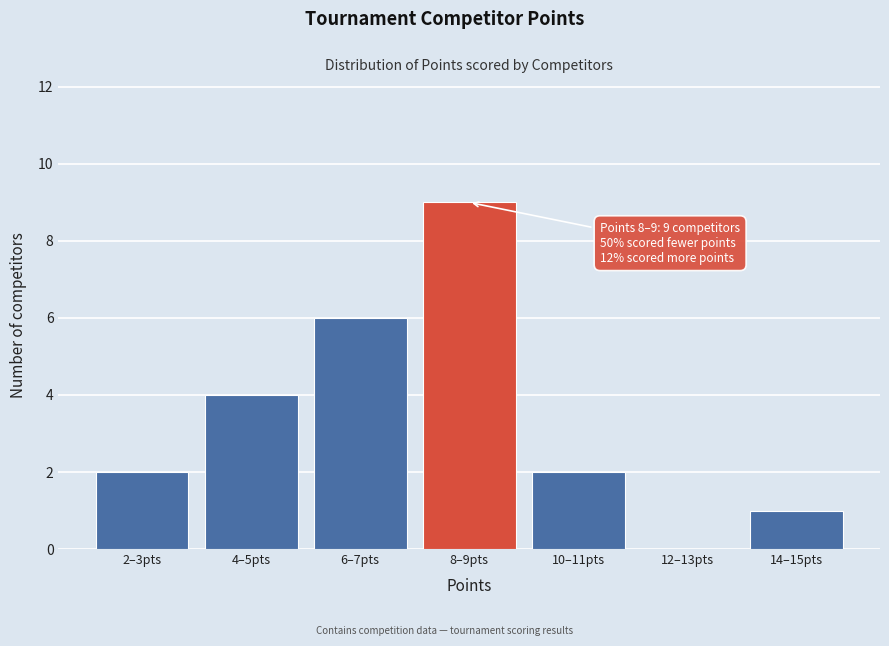

Reading right to left, transcribe all the data shown in this chart.

14–15pts=1	12–13pts=0	10–11pts=2	8–9pts=9	6–7pts=6	4–5pts=4	2–3pts=2